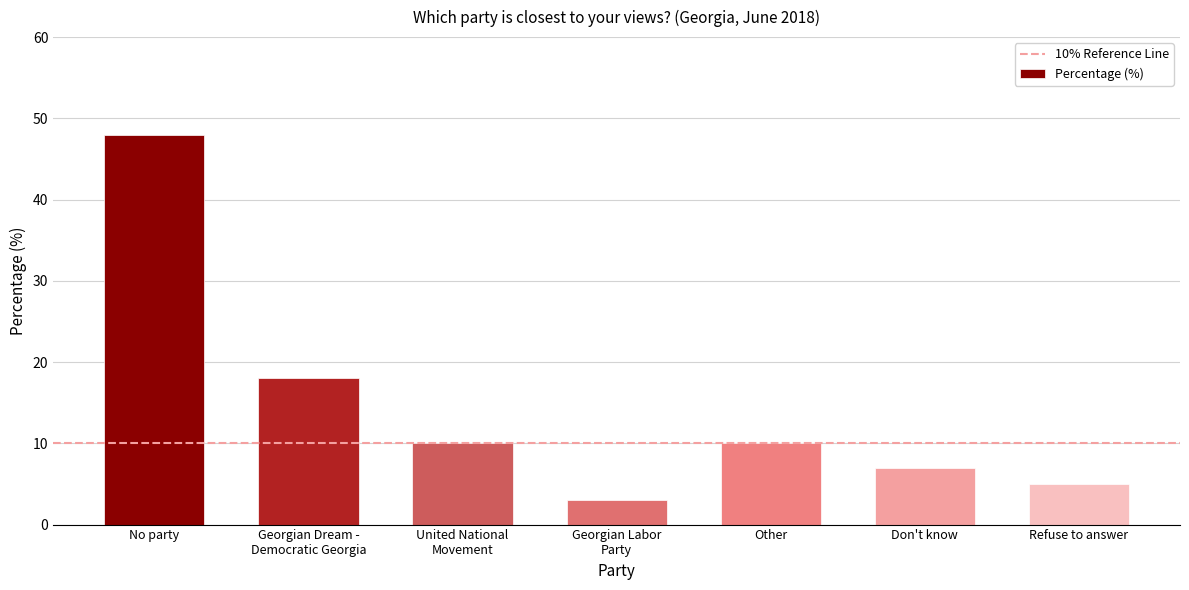

At which category does the chart reach its peak across all series?

No party